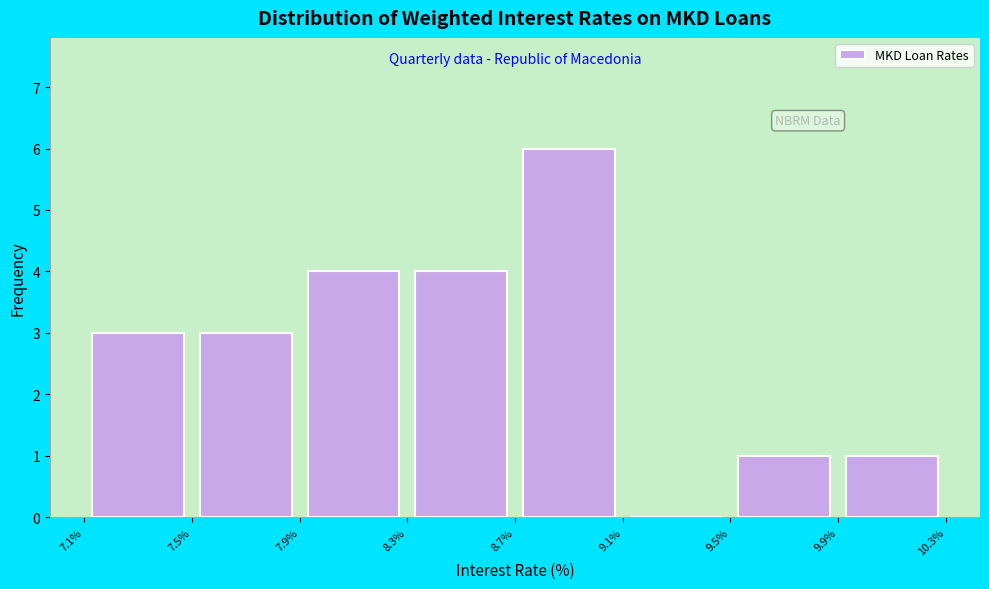

What is the height of the bar covering 7.5% to 7.9% on the x-axis? The values are not printed on the chart, so give them approximately, as read against the axis.

3